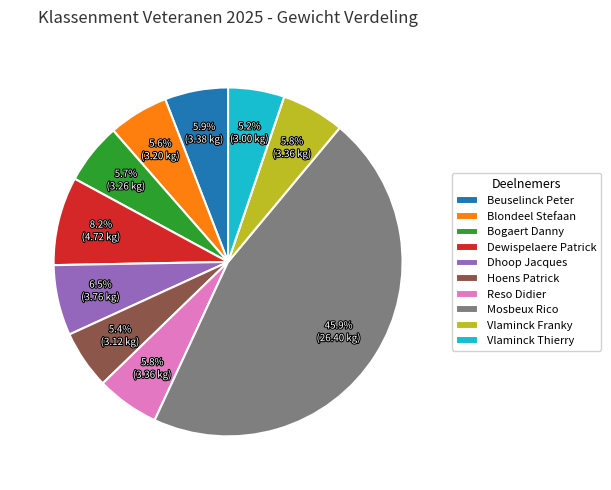

Count the number of slices in the pie.

10